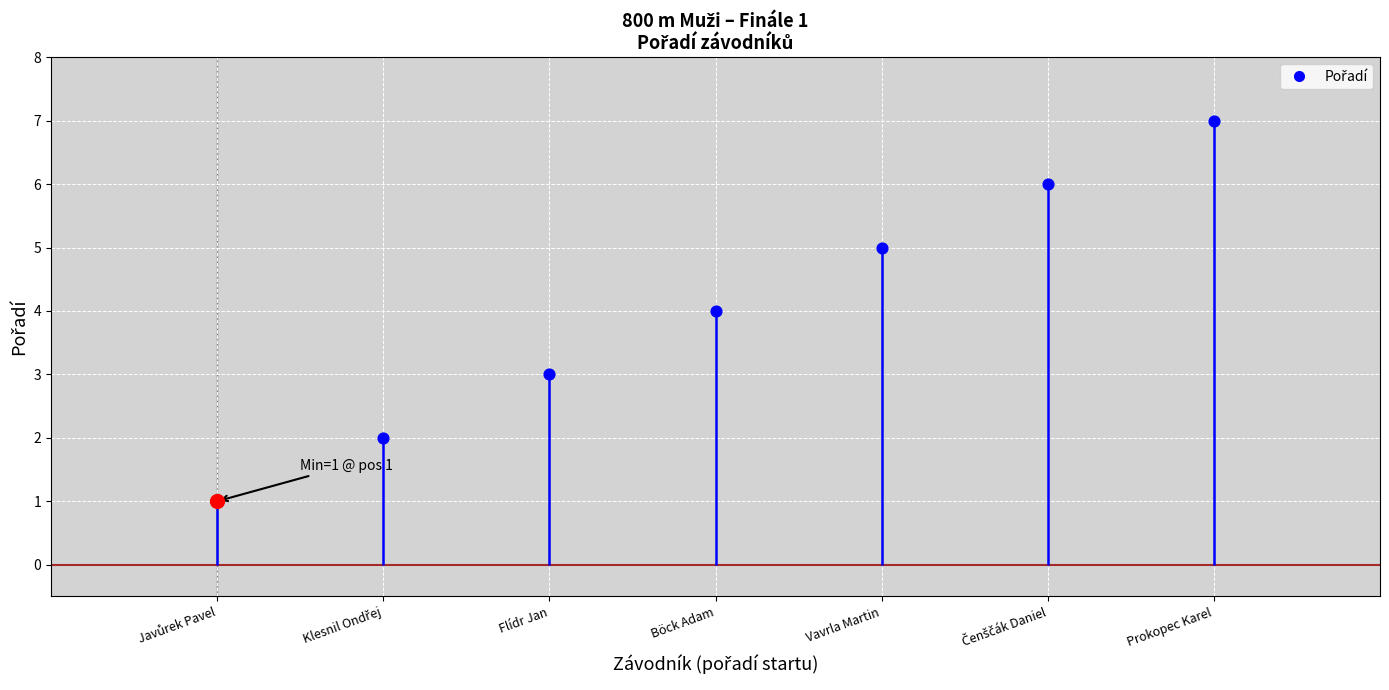

What is the ratio of the value at Čenščák Daniel to the value at Flídr Jan?

2.0